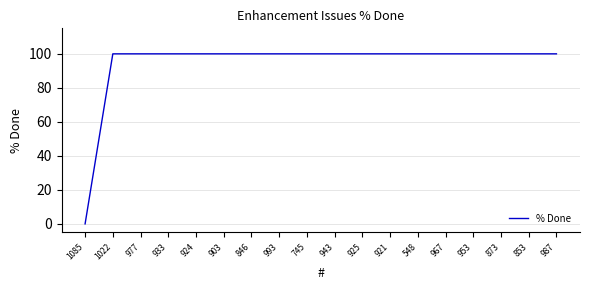

What is the maximum value shown in the chart?

100